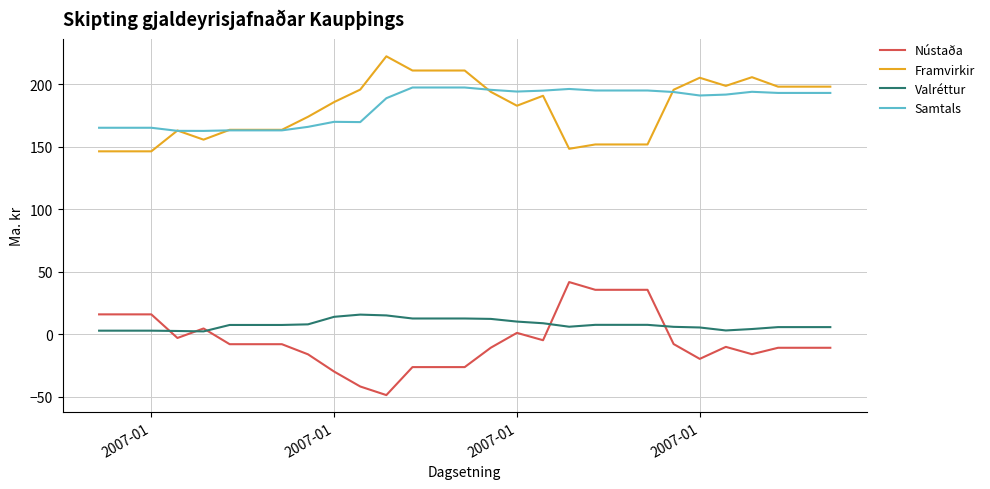

True or false: Samtals and Nústaða cross at least once.

False